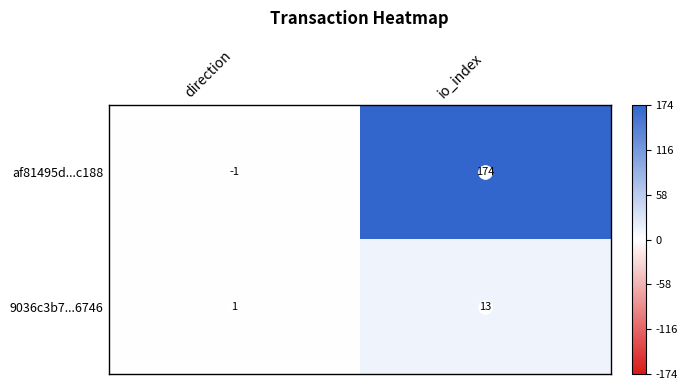

How many data points does each series have?

2